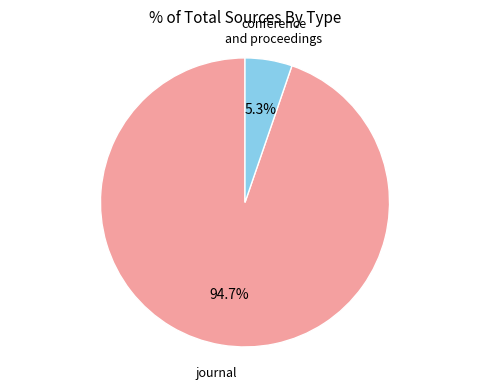

Rank the categories by value from highest to lowest.

journal, conference and proceedings